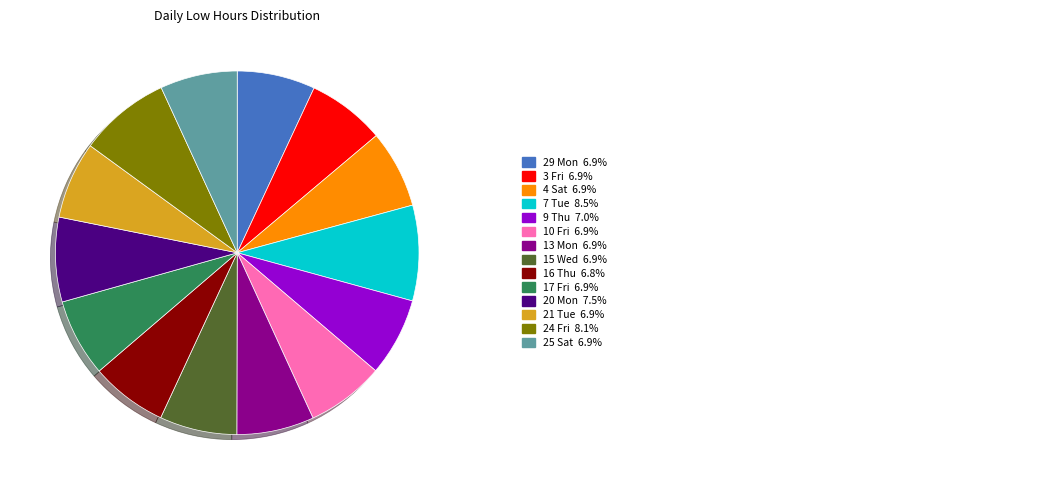

Does any single category account for the majority?

No